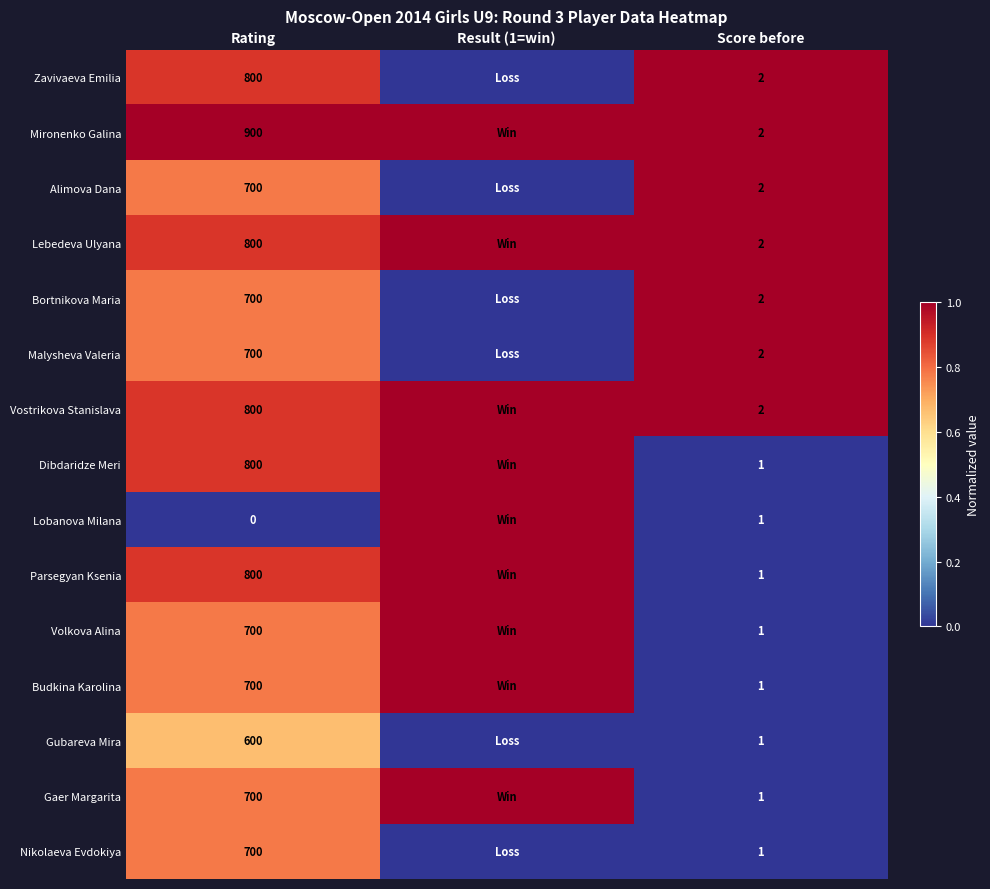

At which category is the sum across all series the highest?

Rating